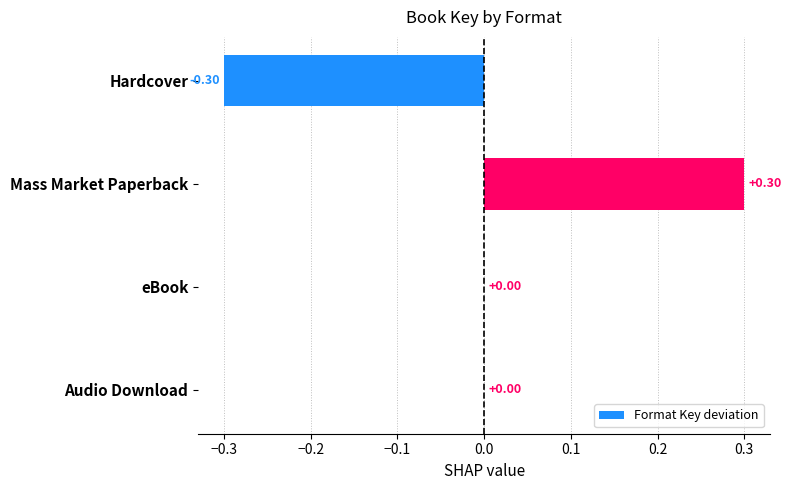

Between Mass Market Paperback and eBook, which is larger?

Mass Market Paperback